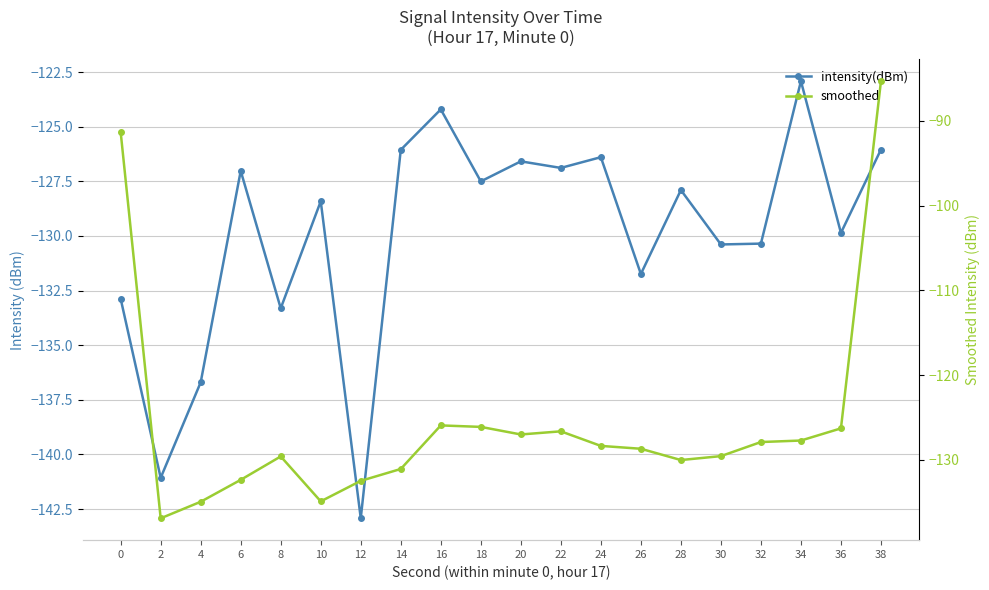

True or false: smoothed has more than 2 points higher than both neighbors.

True